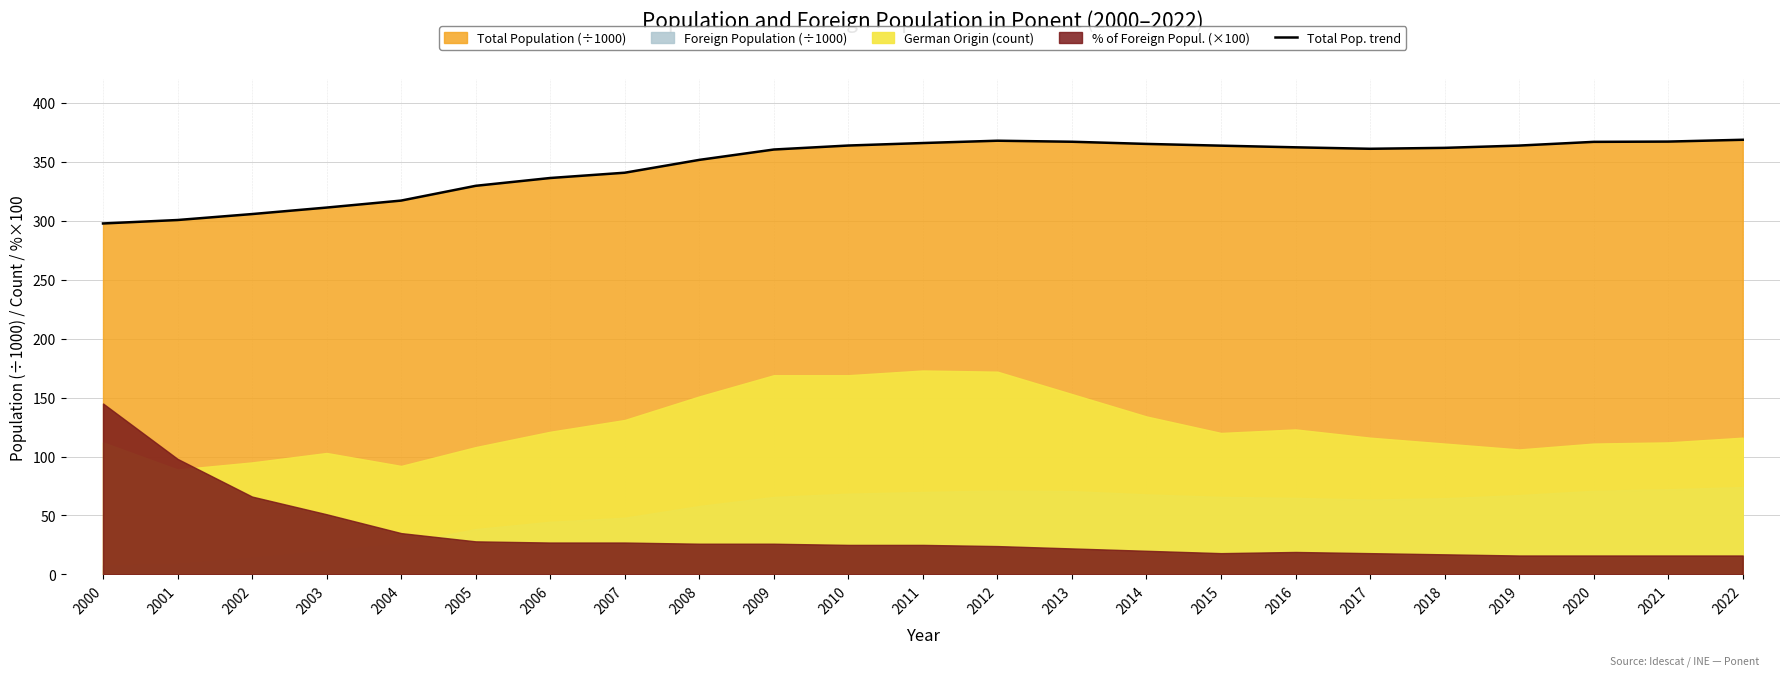

Which category has the lowest value across all series?

2000